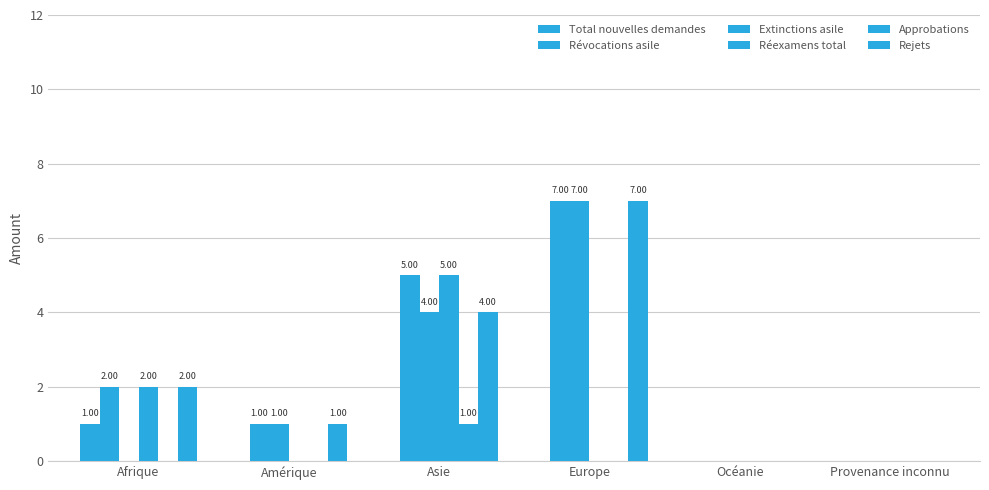

Is it true that Réexamens total equals 2 at Océanie?

False